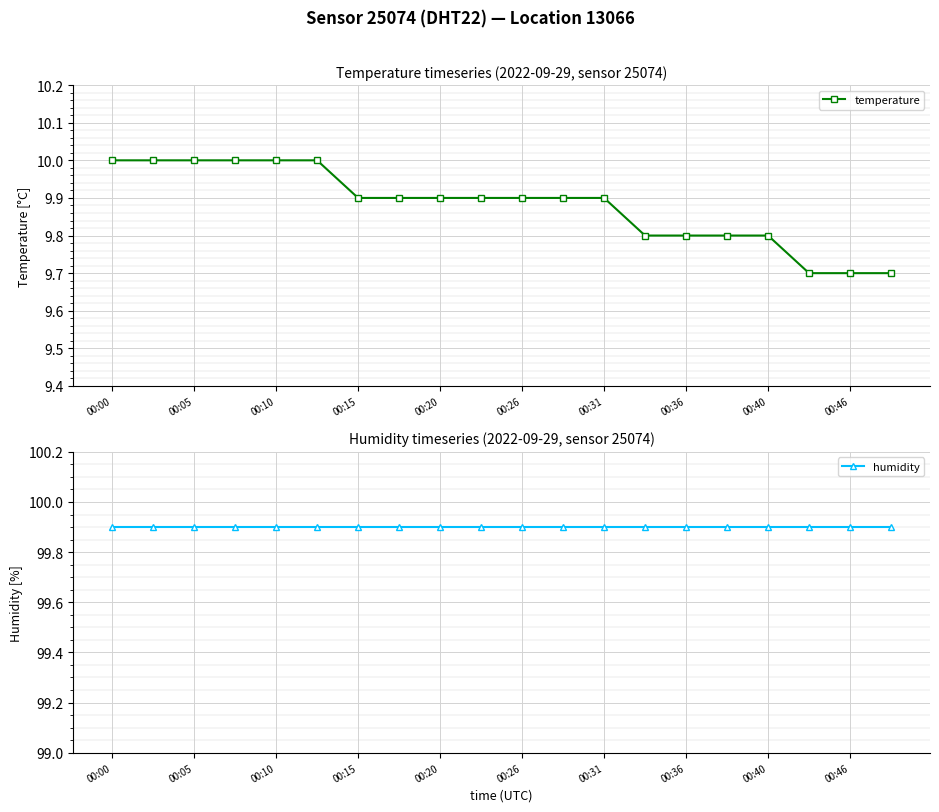

Does the chart display data point markers on the line(s)?

Yes